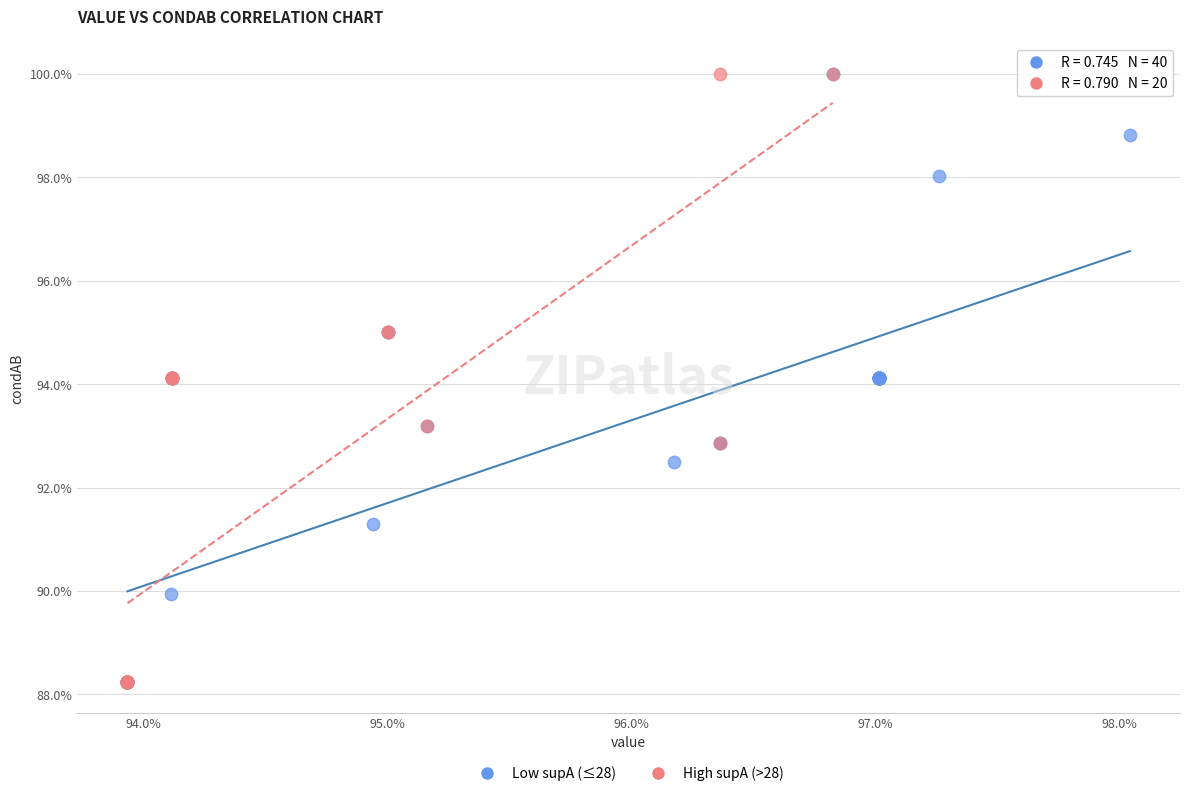

What are all the series names shown in the legend?

Low supA (≤28), High supA (>28)